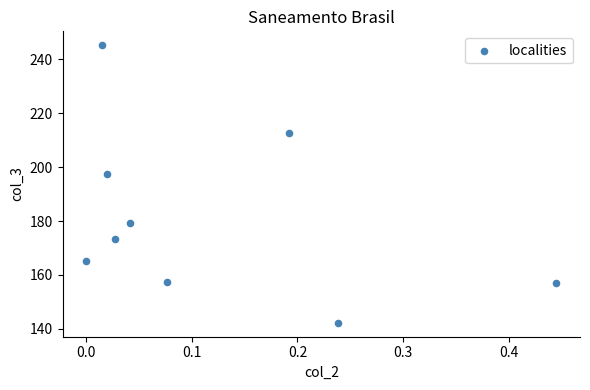

What Y value in the scatter plot is closest to 193?

197.4